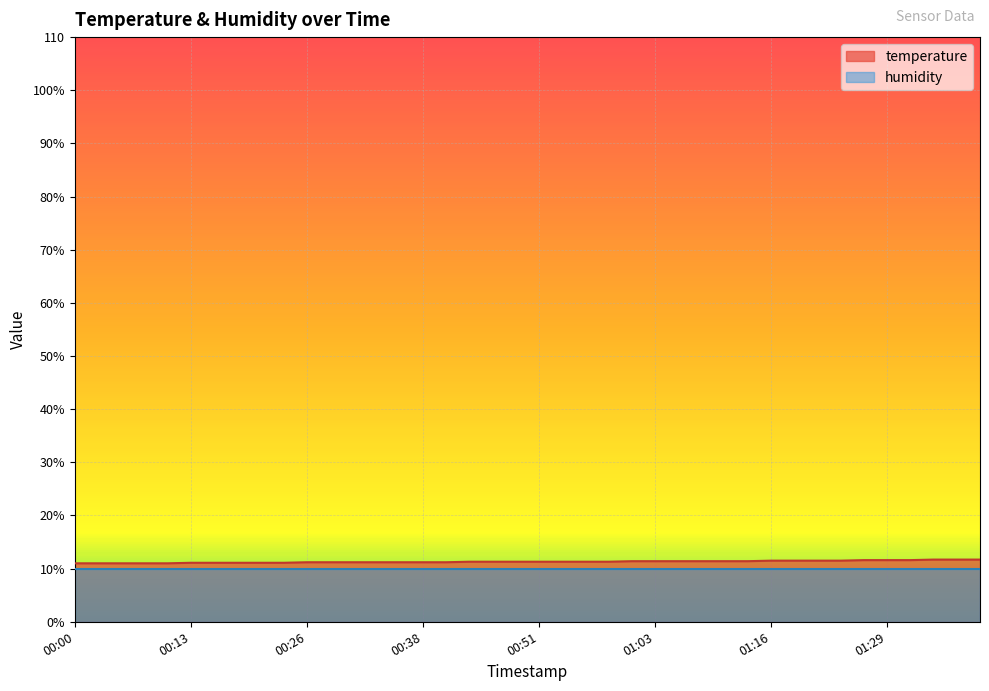

What are all the series names shown in the legend?

temperature, humidity